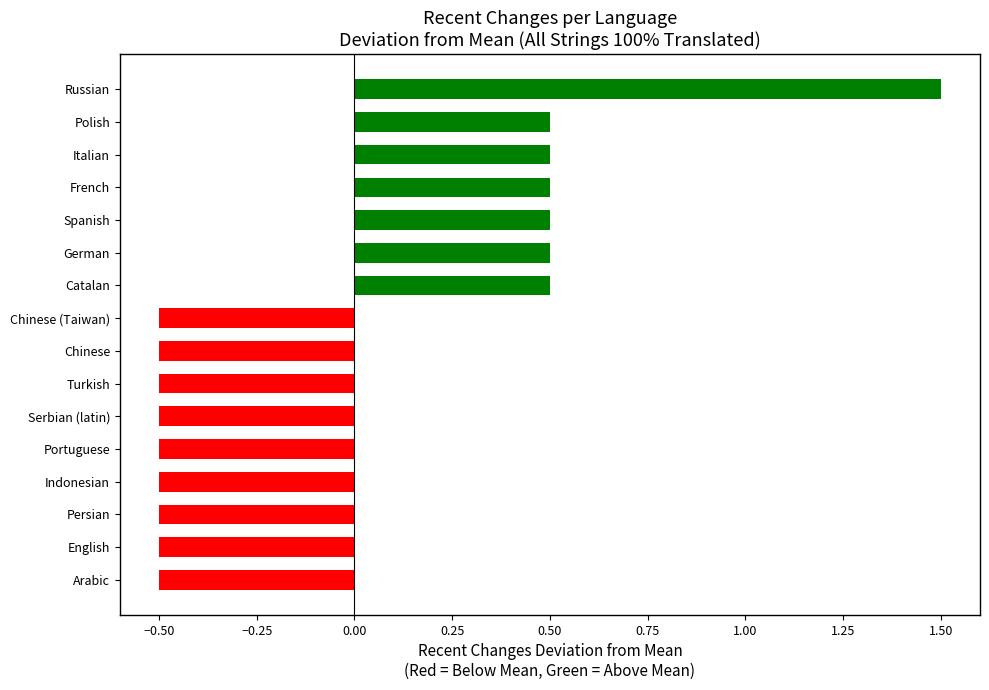

True or false: the data shows -0.5 at Chinese.

True